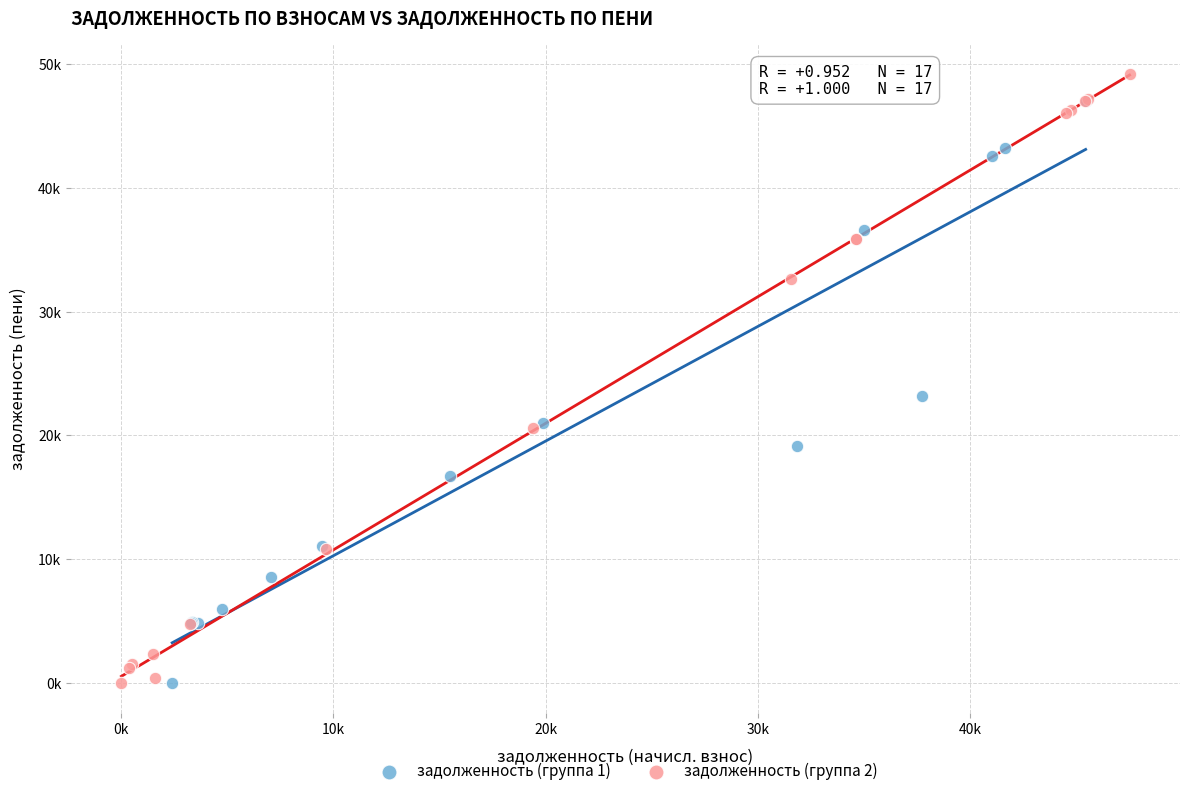

Which series reaches the maximum Y coordinate?

задолженность (группа 2)